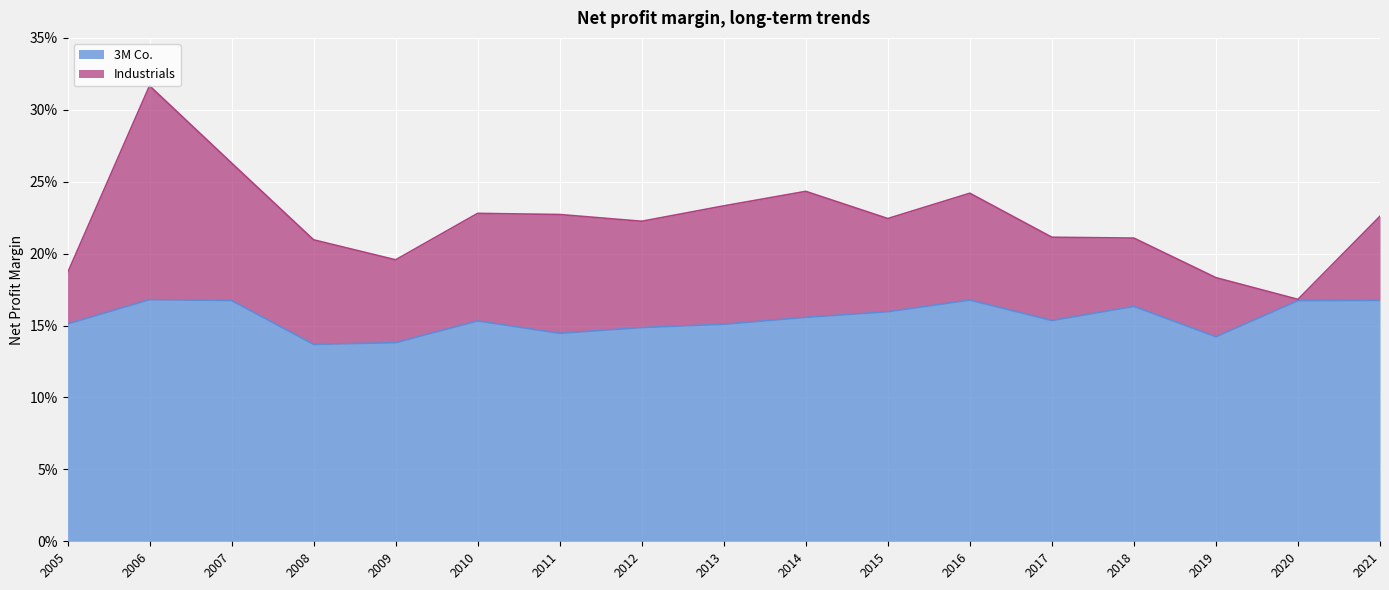

The chart shows a value of 0.2 at 2013. True or false?

True